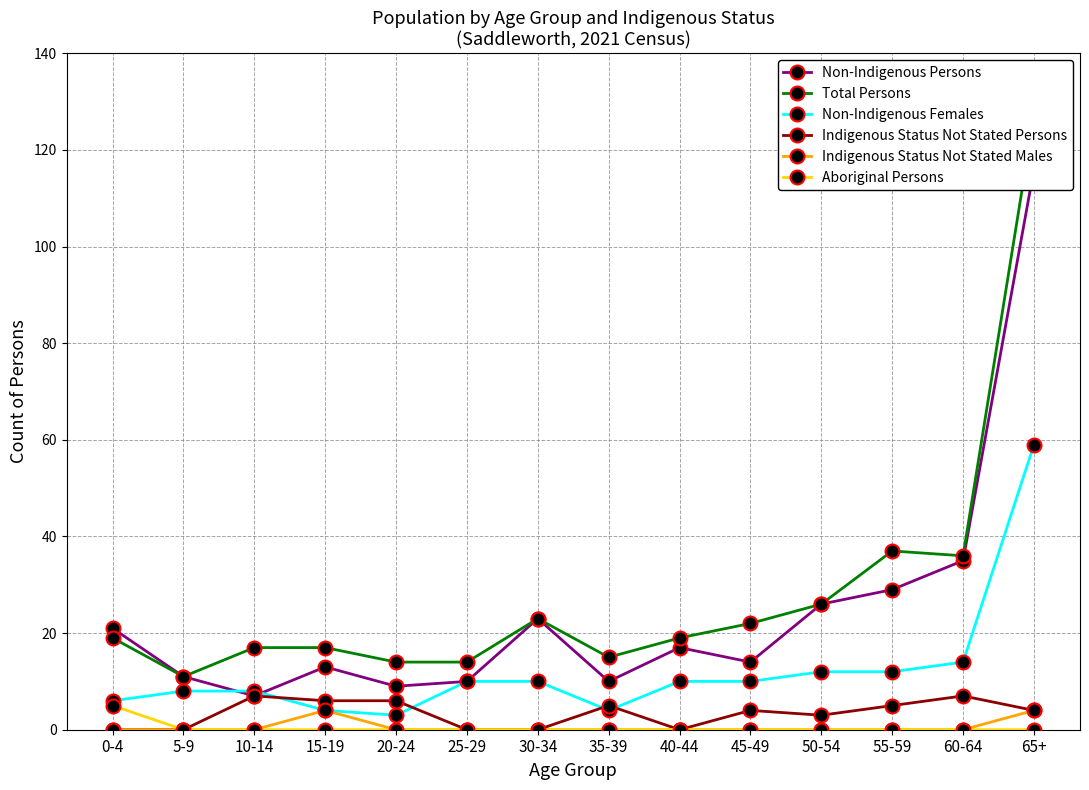

Reading left to right, what are all the values shown in this chart?

Non-Indigenous Persons: 0-4=21	5-9=11	10-14=7	15-19=13	20-24=9	25-29=10	30-34=23	35-39=10	40-44=17	45-49=14	50-54=26	55-59=29	60-64=35	65+=116
Total Persons: 0-4=19	5-9=11	10-14=17	15-19=17	20-24=14	25-29=14	30-34=23	35-39=15	40-44=19	45-49=22	50-54=26	55-59=37	60-64=36	65+=127
Non-Indigenous Females: 0-4=6	5-9=8	10-14=8	15-19=4	20-24=3	25-29=10	30-34=10	35-39=4	40-44=10	45-49=10	50-54=12	55-59=12	60-64=14	65+=59
Indigenous Status Not Stated Persons: 0-4=0	5-9=0	10-14=7	15-19=6	20-24=6	25-29=0	30-34=0	35-39=5	40-44=0	45-49=4	50-54=3	55-59=5	60-64=7	65+=4
Indigenous Status Not Stated Males: 0-4=0	5-9=0	10-14=0	15-19=4	20-24=0	25-29=0	30-34=0	35-39=0	40-44=0	45-49=0	50-54=0	55-59=0	60-64=0	65+=4
Aboriginal Persons: 0-4=5	5-9=0	10-14=0	15-19=0	20-24=0	25-29=0	30-34=0	35-39=0	40-44=0	45-49=0	50-54=0	55-59=0	60-64=0	65+=0